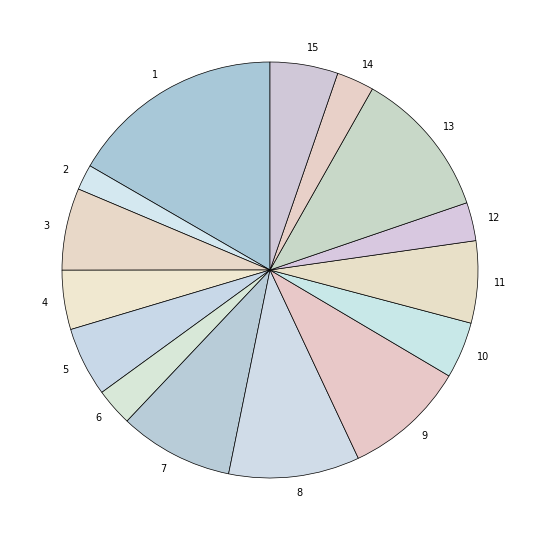

Is there a majority slice in this chart?

No